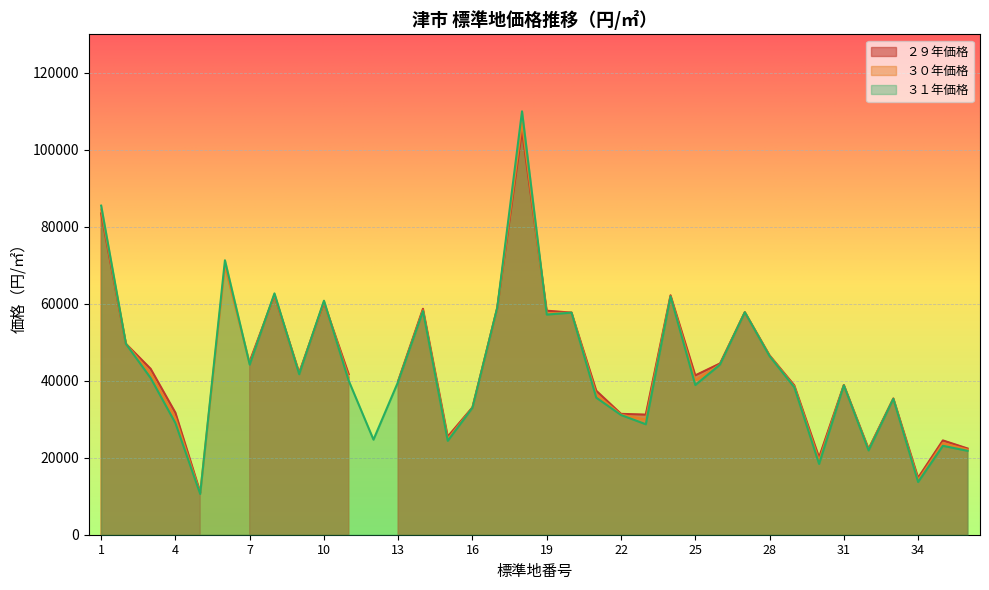

What are all the series names shown in the legend?

３１年価格, ３０年価格, ２９年価格